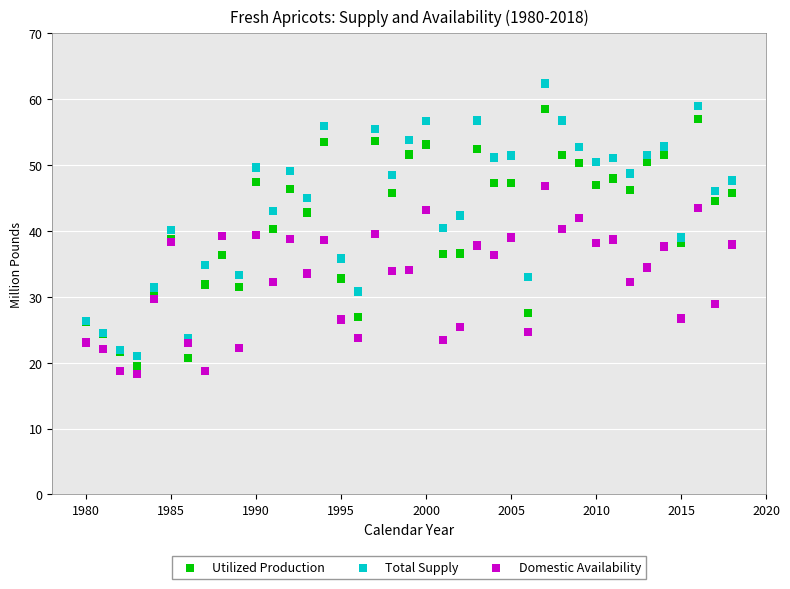

Which series contains the highest Y value?

Total Supply